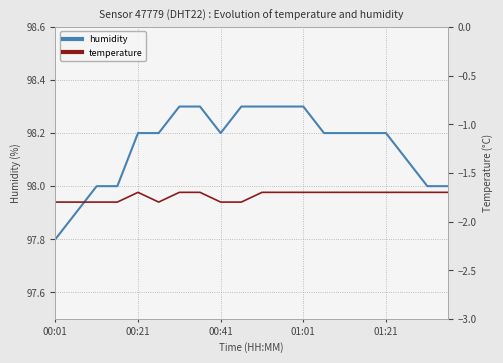

The humidity series shows 98.2 at 00:41. True or false?

True